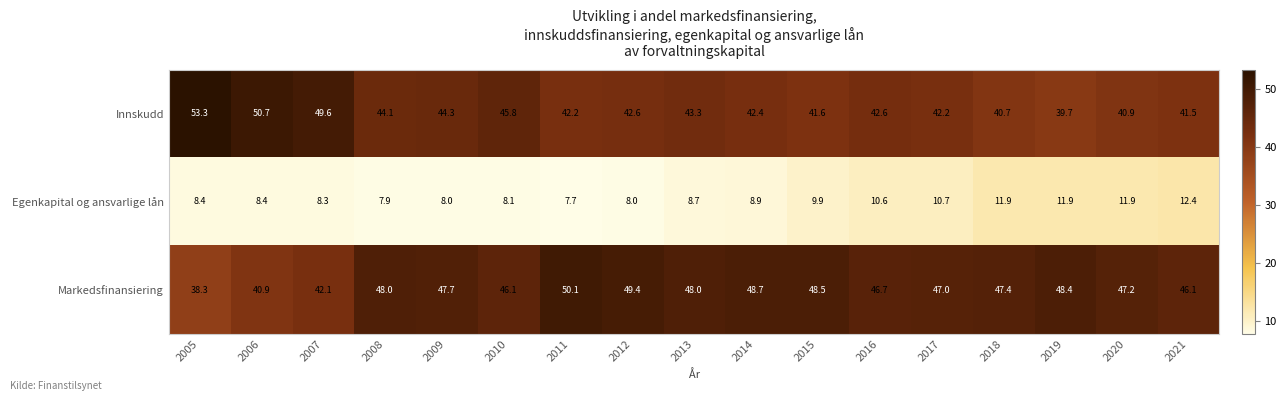

At how many categories does at least one series exceed 26?

17